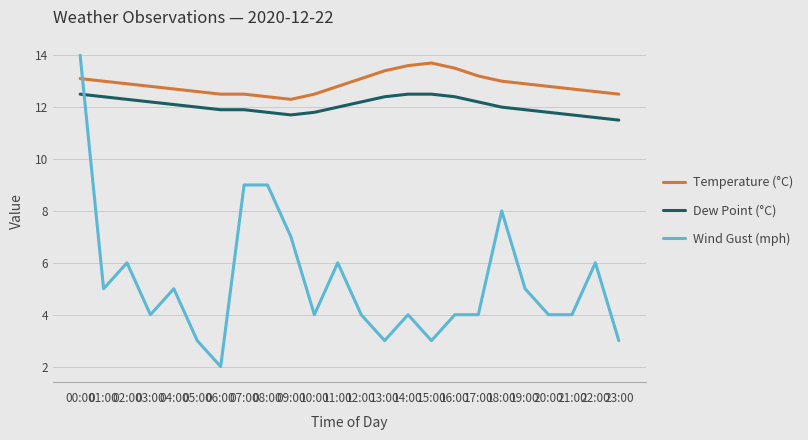

Does the chart display data point markers on the line(s)?

No